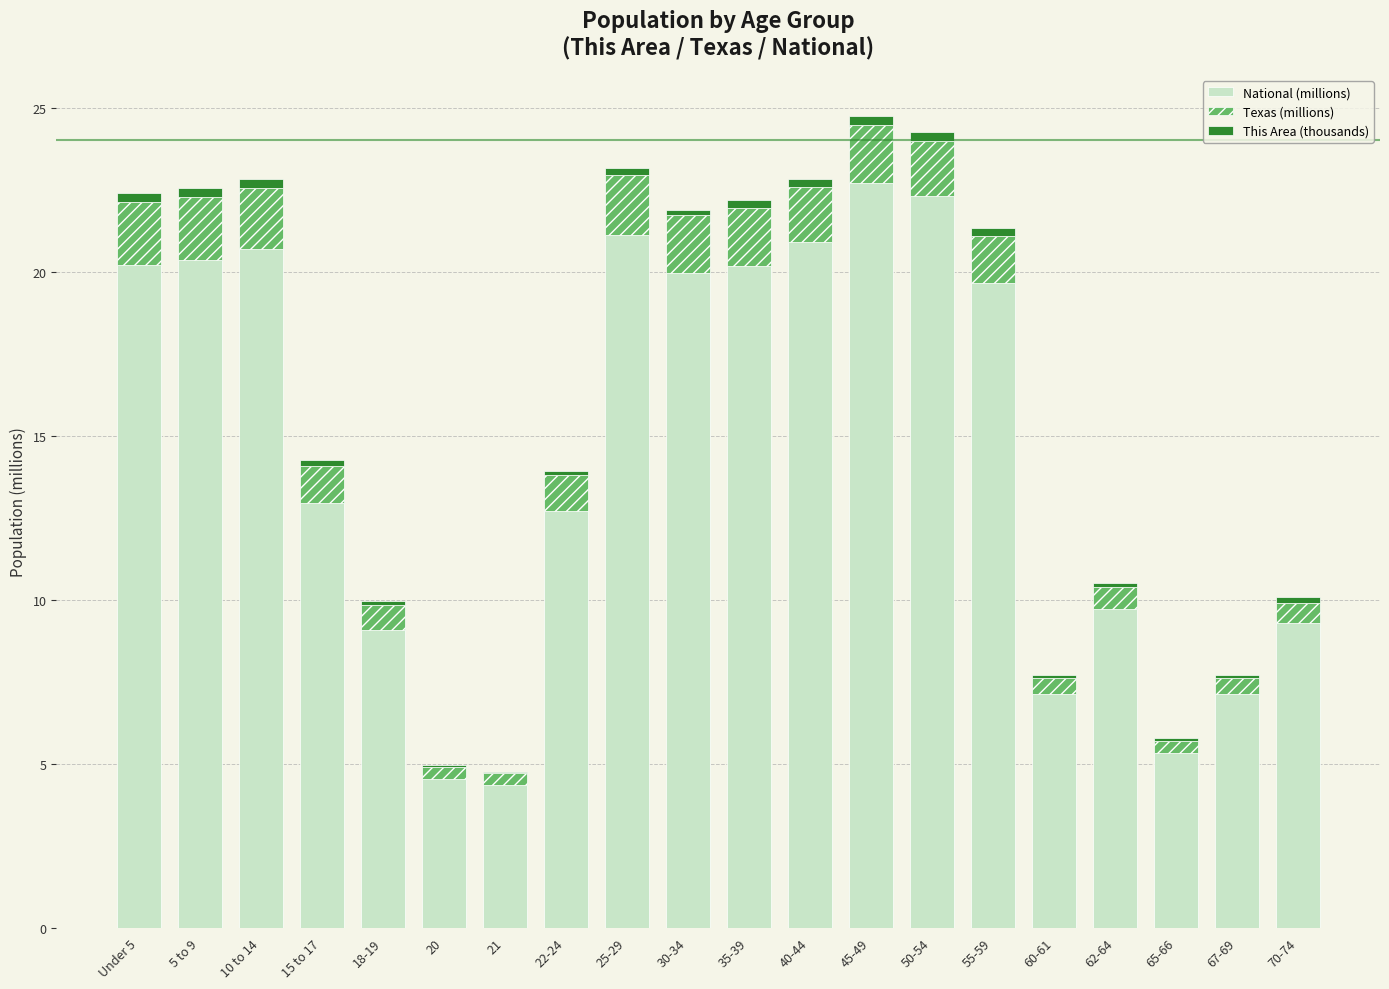

What is the highest value of the National (millions) series?

22.7